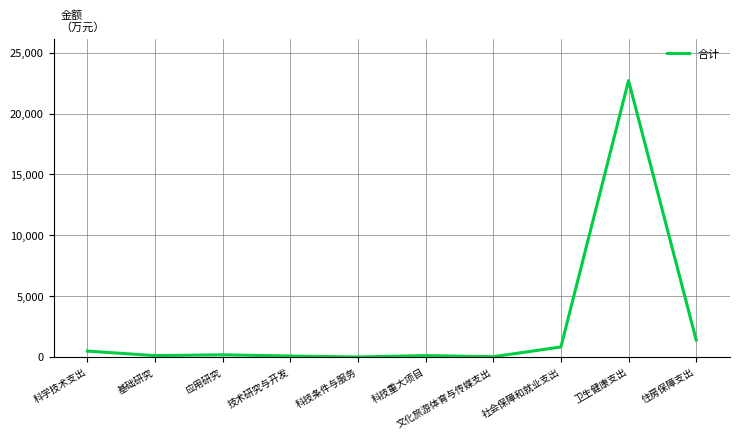

What is the difference between the maximum and minimum values?

22718.3